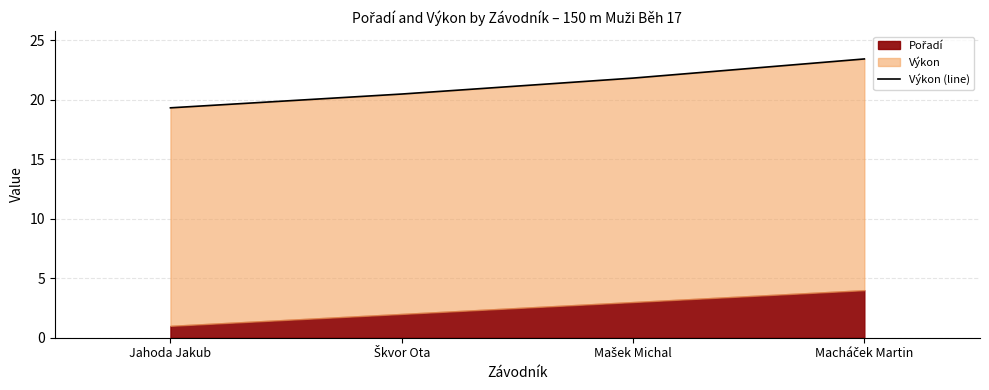

How many categories are shown in the chart?

4